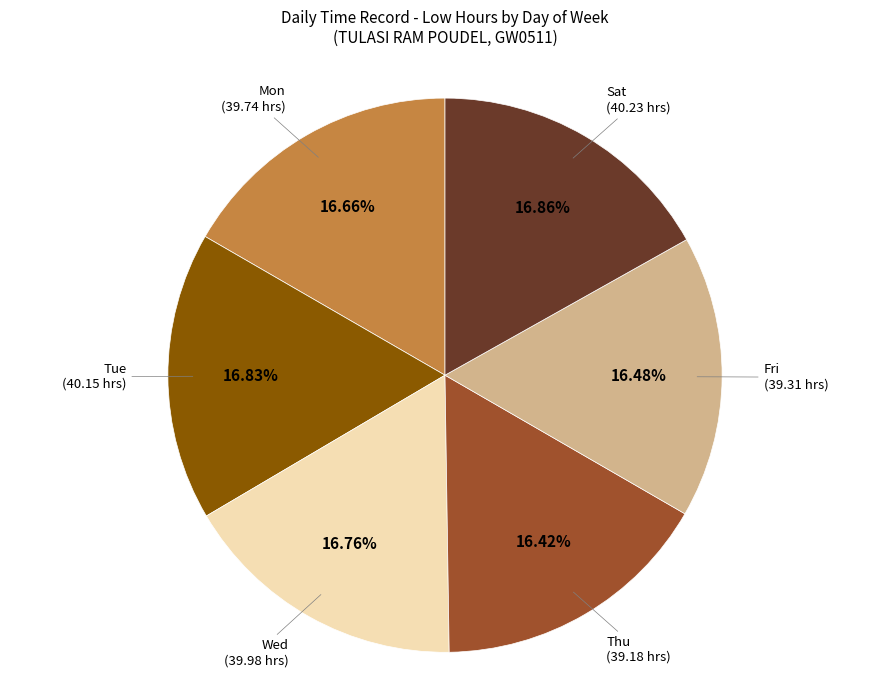

Is there any slice that represents more than half of the pie?

No